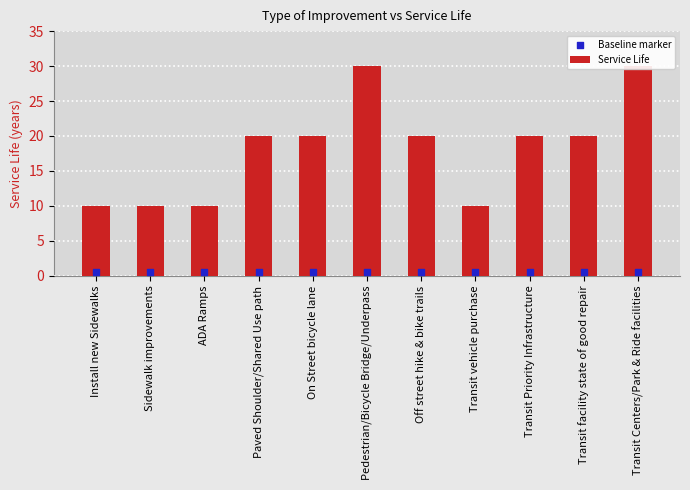

At how many categories does at least one series exceed 4?

11